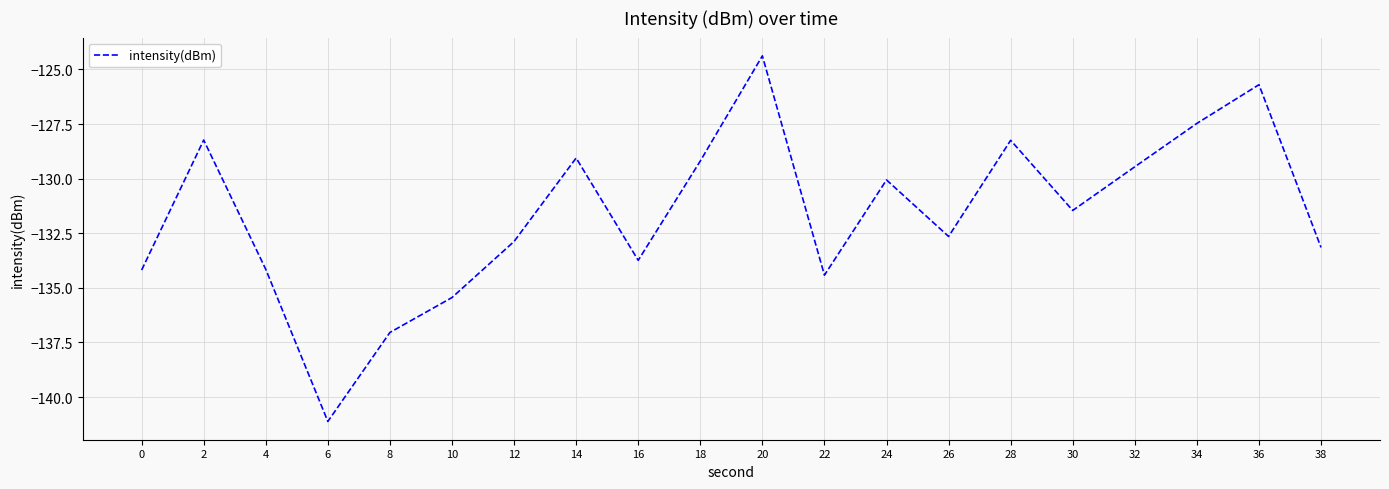

What is the greatest value displayed?

-124.4